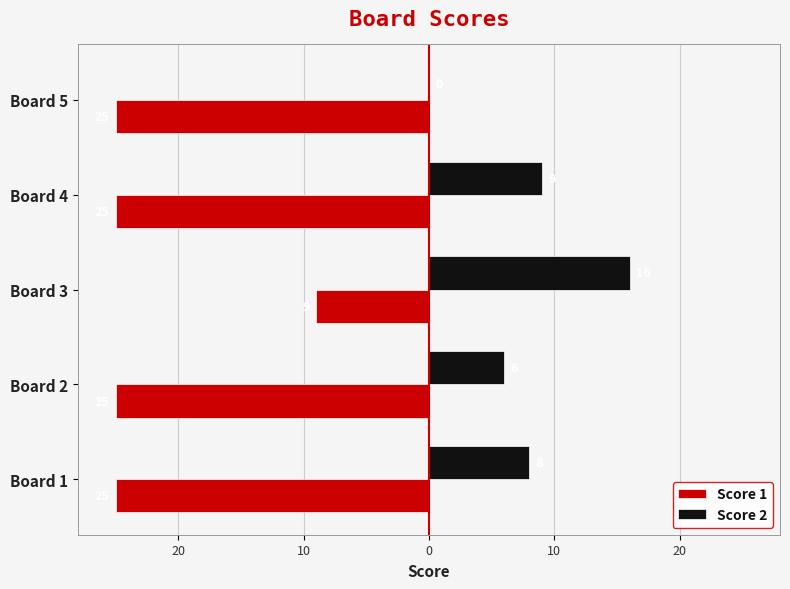

What are all the series names shown in the legend?

Score 1, Score 2